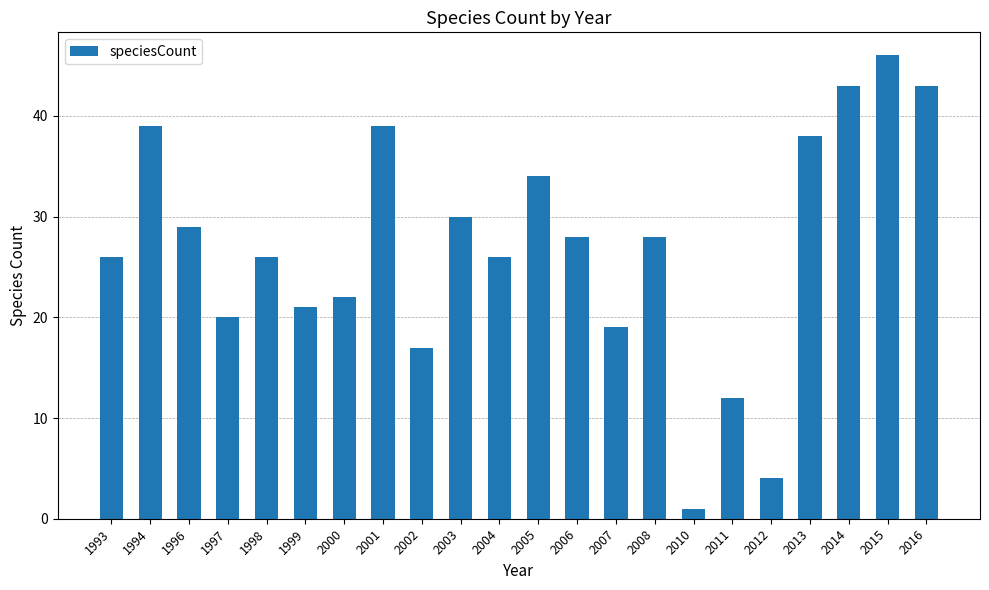

Reading left to right, extract all data points from this chart.

26	39	29	20	26	21	22	39	17	30	26	34	28	19	28	1	12	4	38	43	46	43